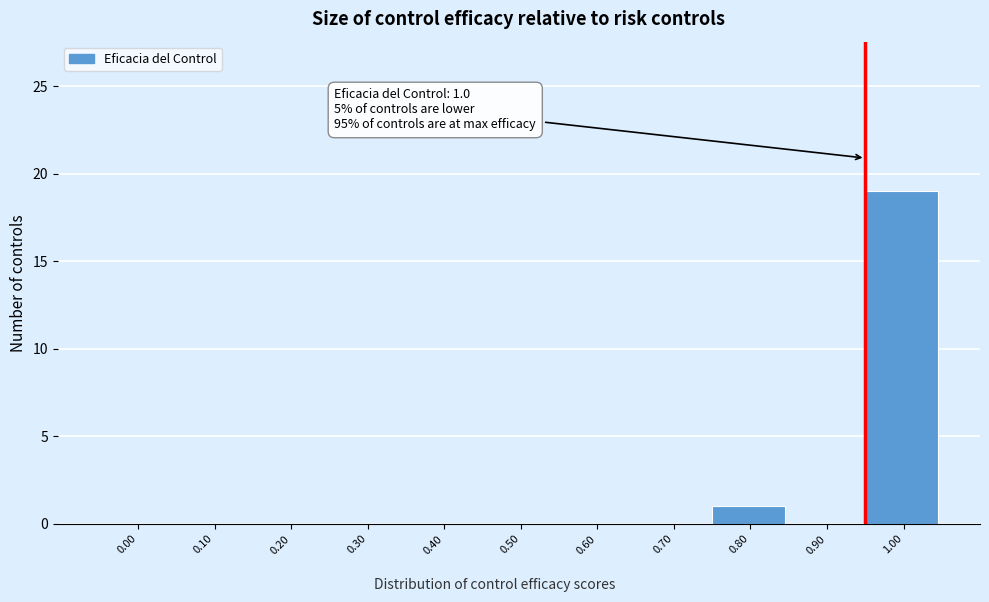

Reading right to left, what are all the values shown in this chart?

1.00=19	0.90=0	0.80=1	0.70=0	0.60=0	0.50=0	0.40=0	0.30=0	0.20=0	0.10=0	0.00=0